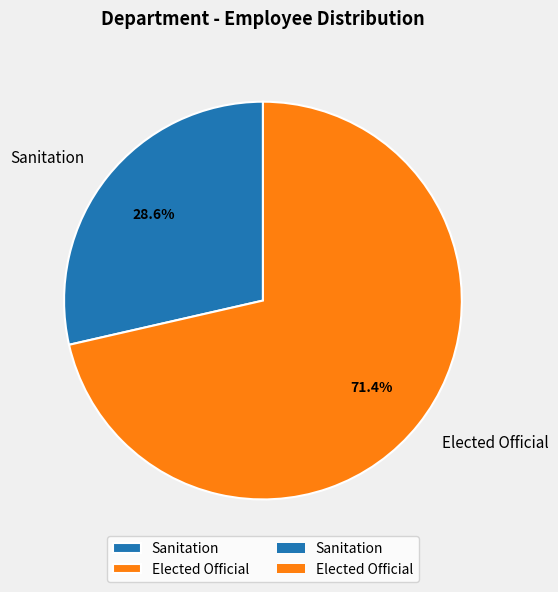

Does Sanitation represent more than half of the total?

No